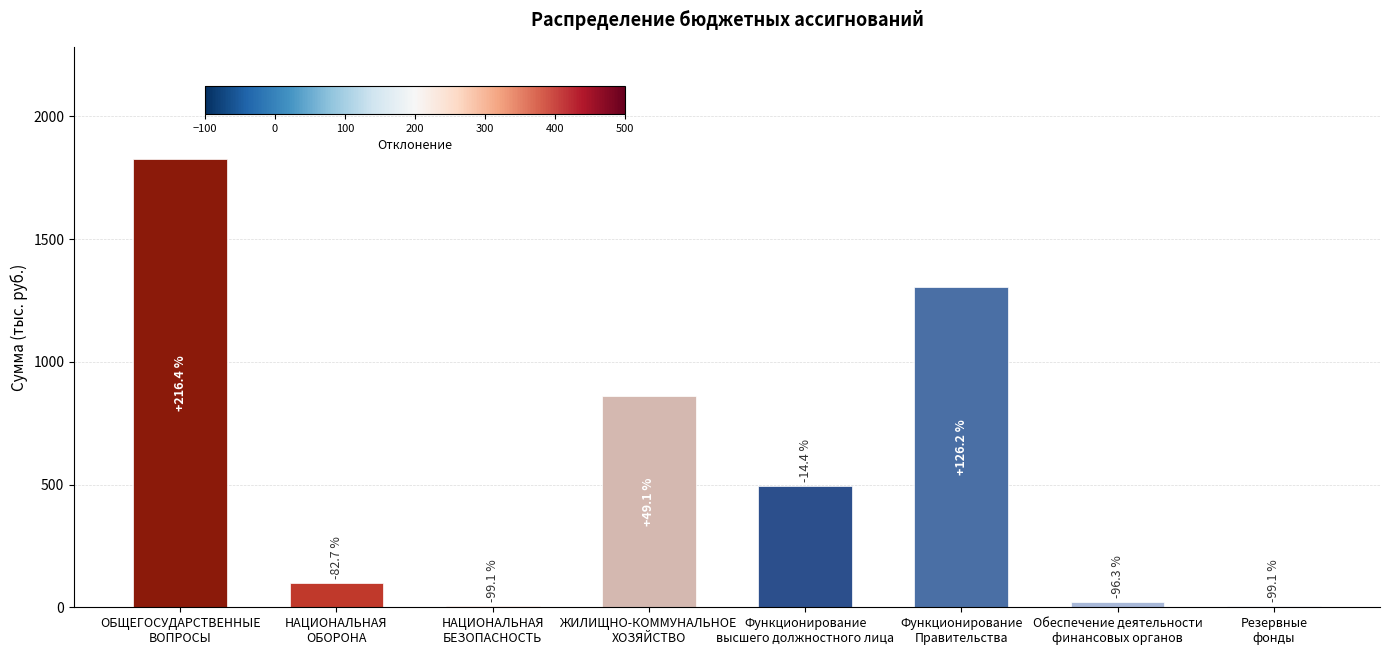

Approximately how many times larger is the value at Функционирование
Правительства compared to Резервные
фонды?

261.2